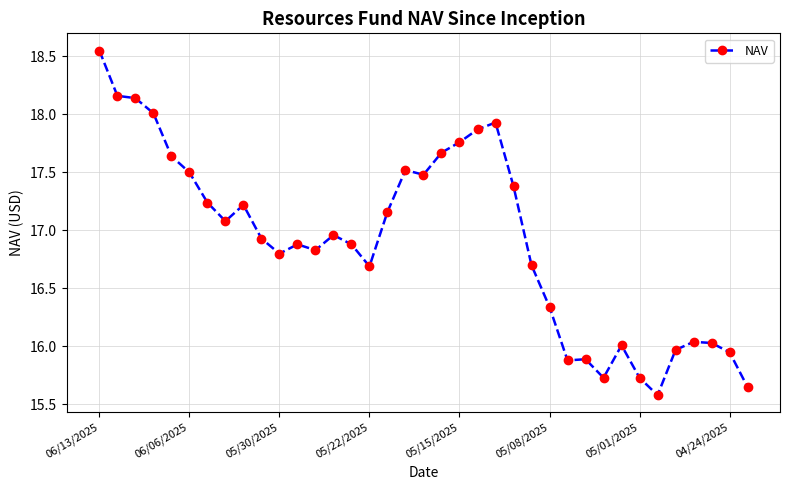

What is the average value?

16.9